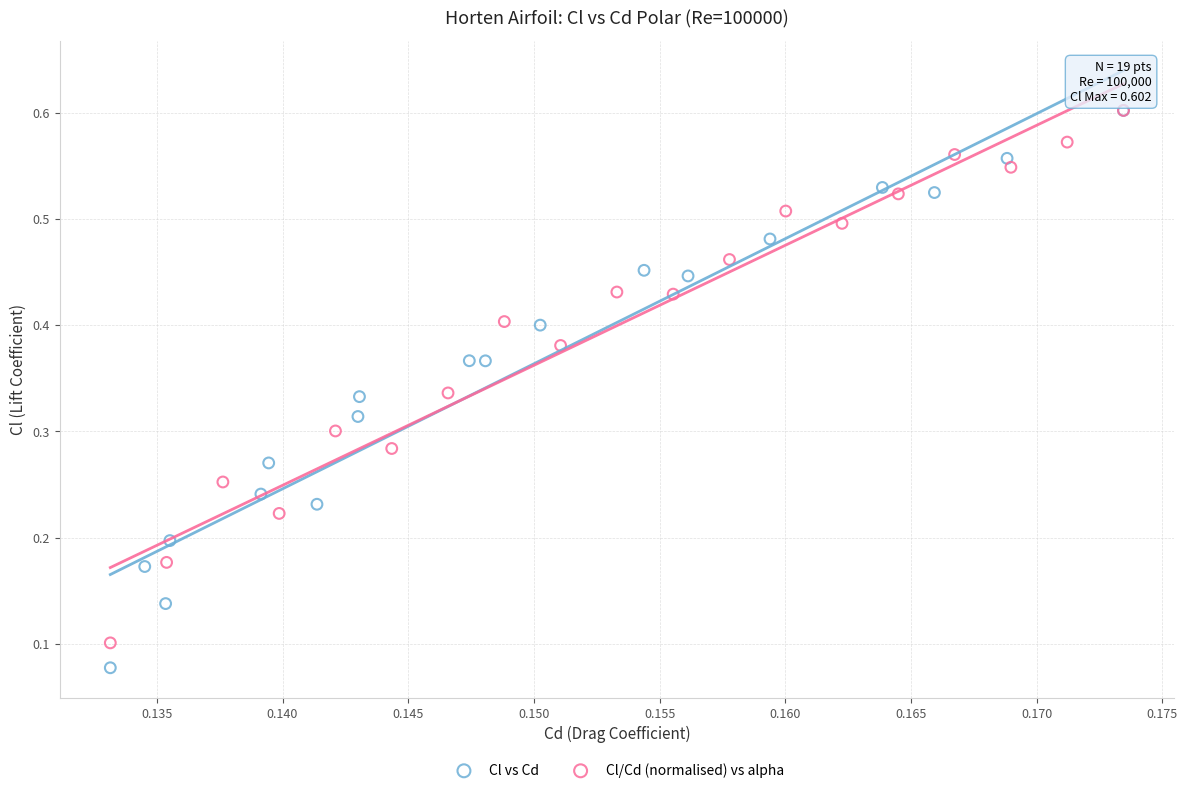

Which series has the largest Y range (max minus min)?

Cl vs Cd